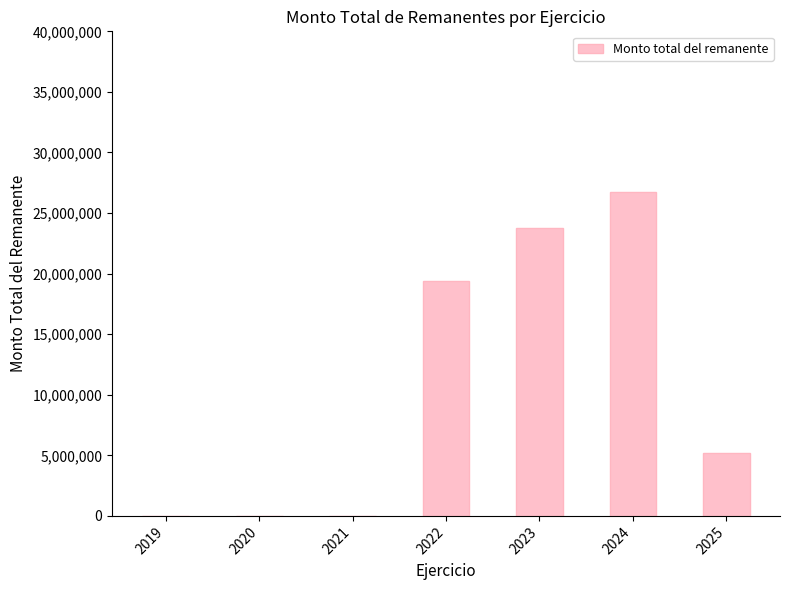

Reading left to right, extract all data points from this chart.

2019=0.0	2020=0.0	2021=0.0	2022=19364185.4	2023=23786875.3	2024=26722974.9	2025=5204830.1